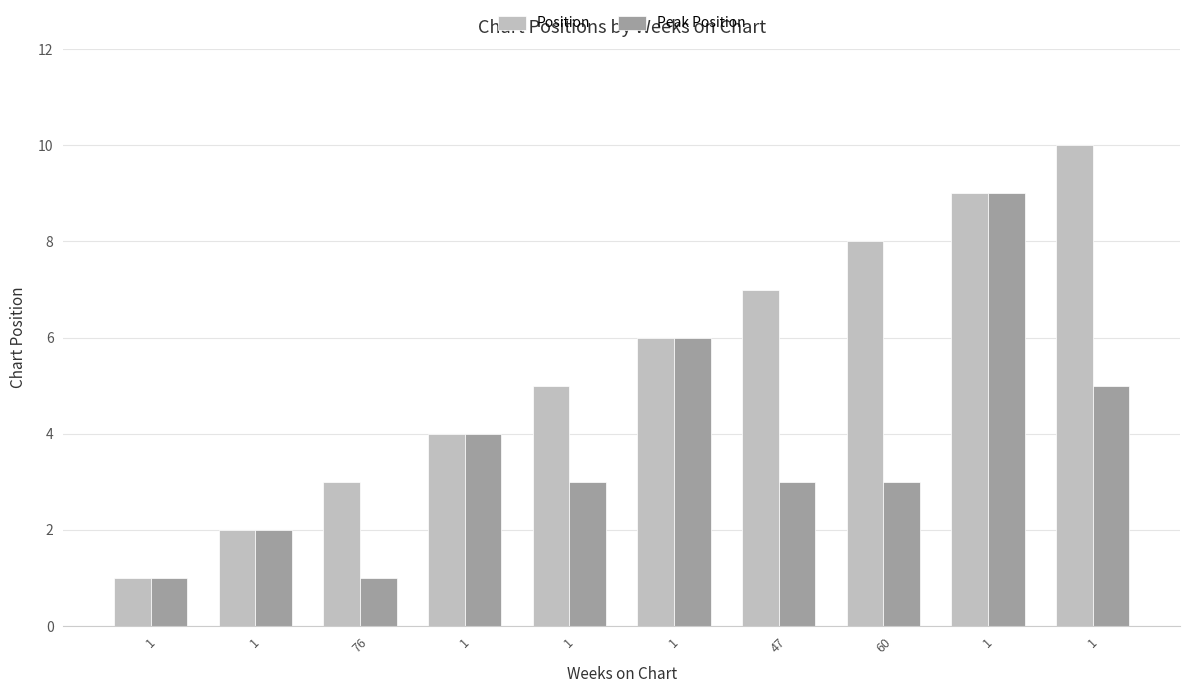

Does the chart contain stacked bars?

No